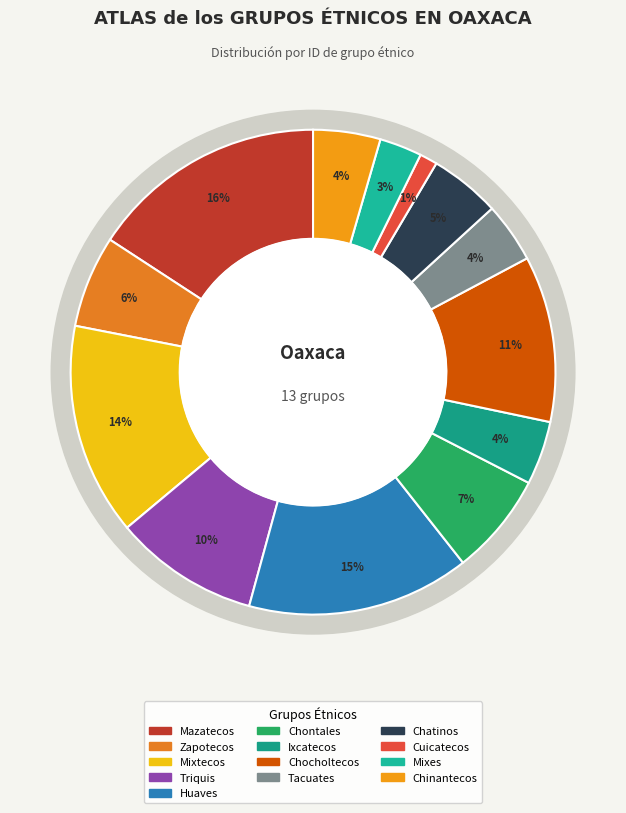

What percentage is the Mixes slice, to the nearest percent?

3%